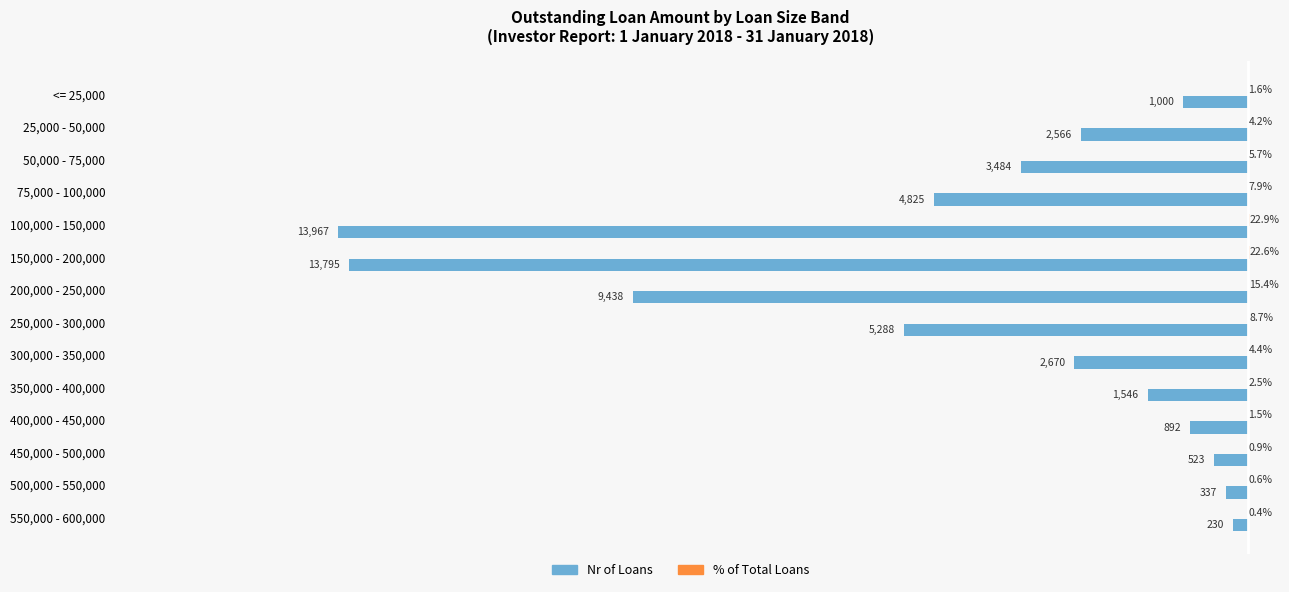

Which series changed the most between 50,000 - 75,000 and 150,000 - 200,000?

Nr of Loans